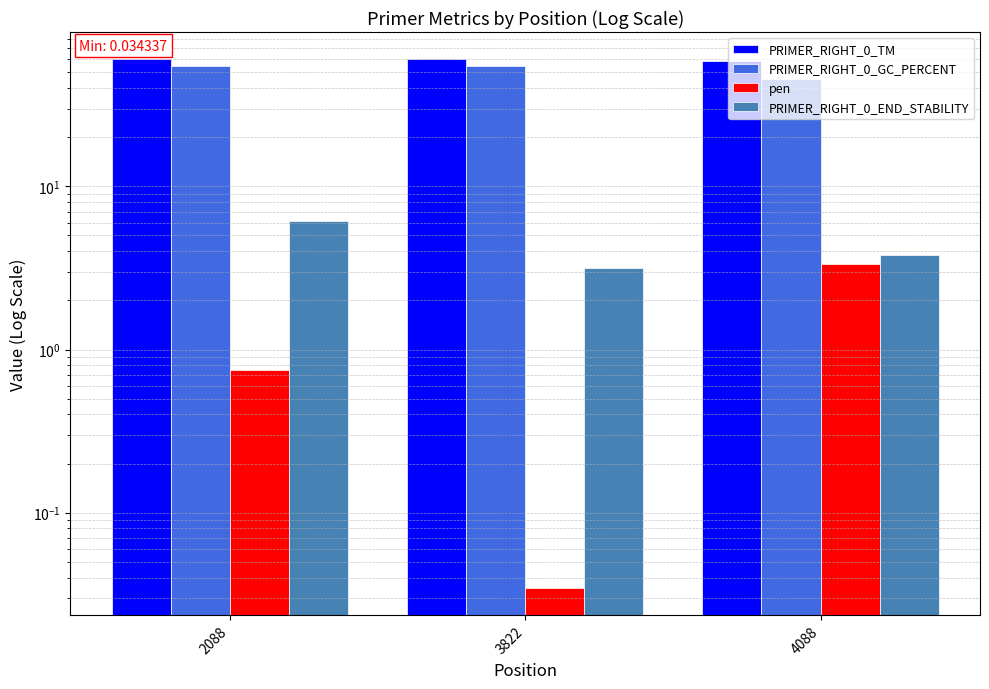

What are all the series names shown in the legend?

PRIMER_RIGHT_0_TM, PRIMER_RIGHT_0_GC_PERCENT, pen, PRIMER_RIGHT_0_END_STABILITY